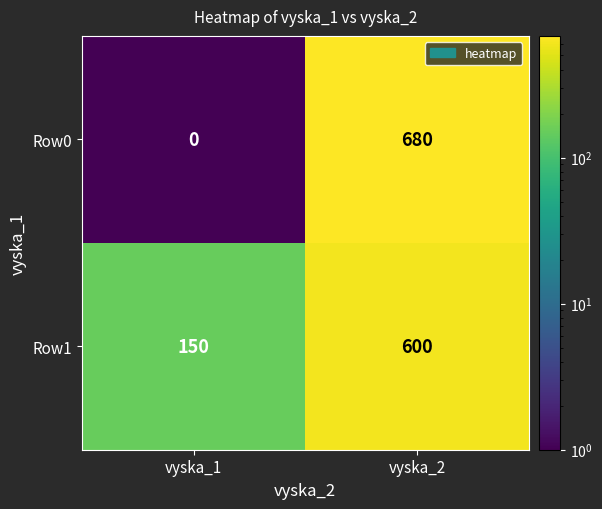

At how many categories does at least one series exceed 50?

2